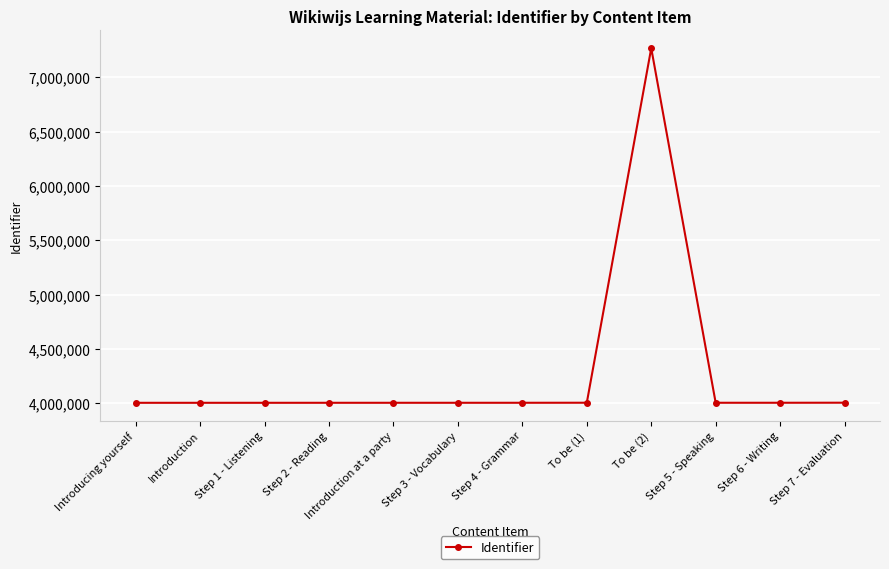

How many distinct data groups are displayed?

1